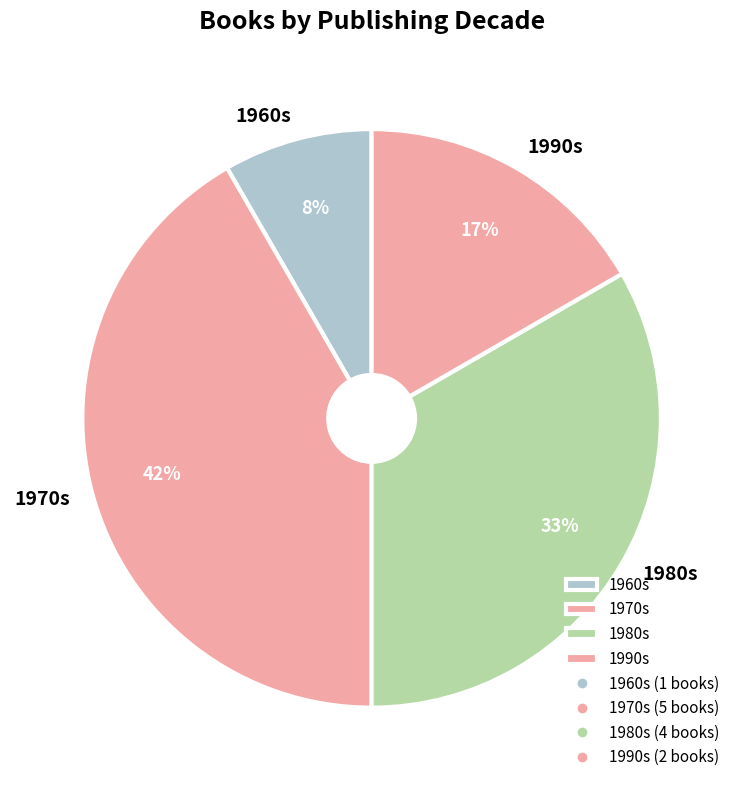

What percentage is the 1960s slice, to the nearest percent?

8%